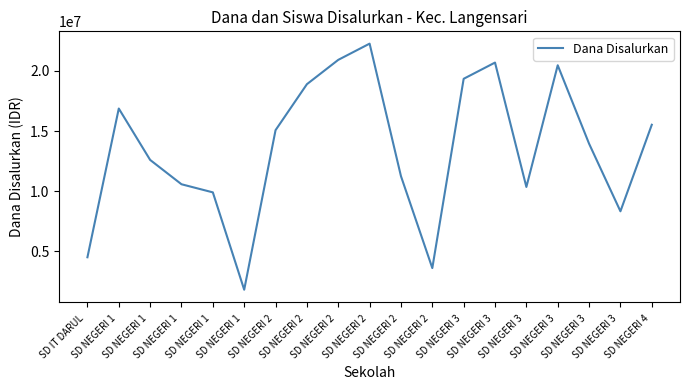

Between SD NEGERI 1  and SD NEGERI 3 , which is larger?

SD NEGERI 1 